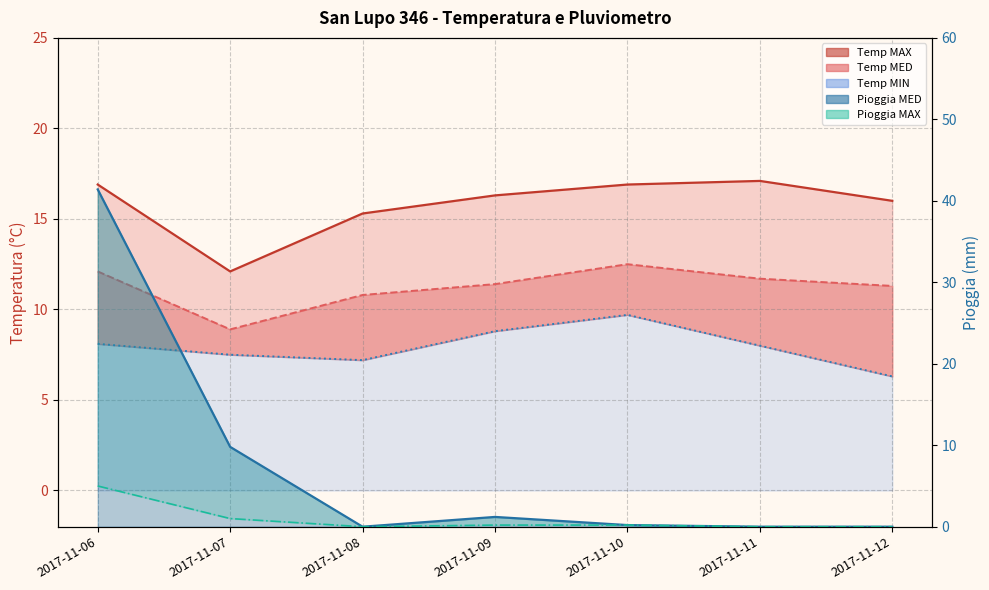

What is the difference between the second highest and second lowest values in the Pioggia MED series?

9.8